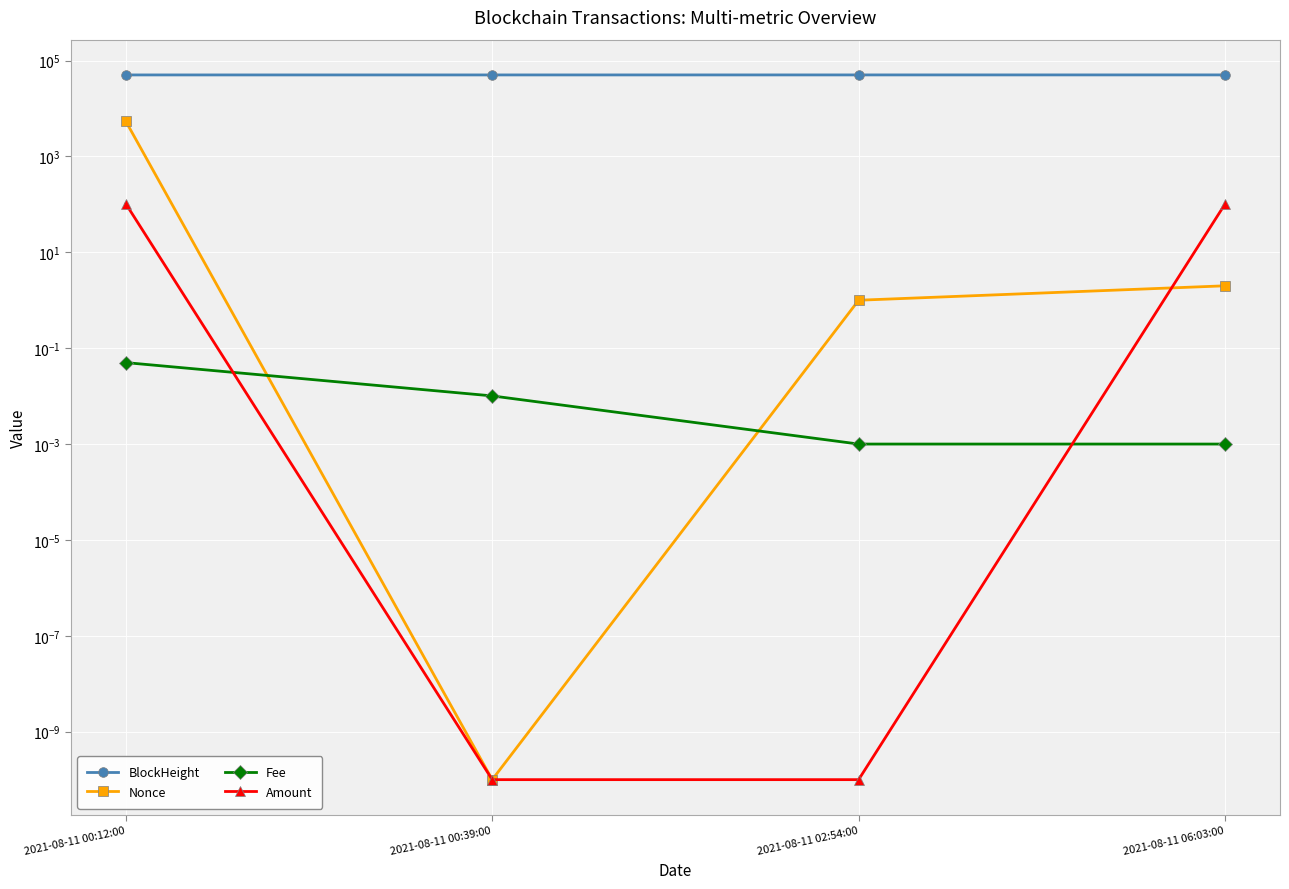

Which series has the widest spread of values?

Nonce